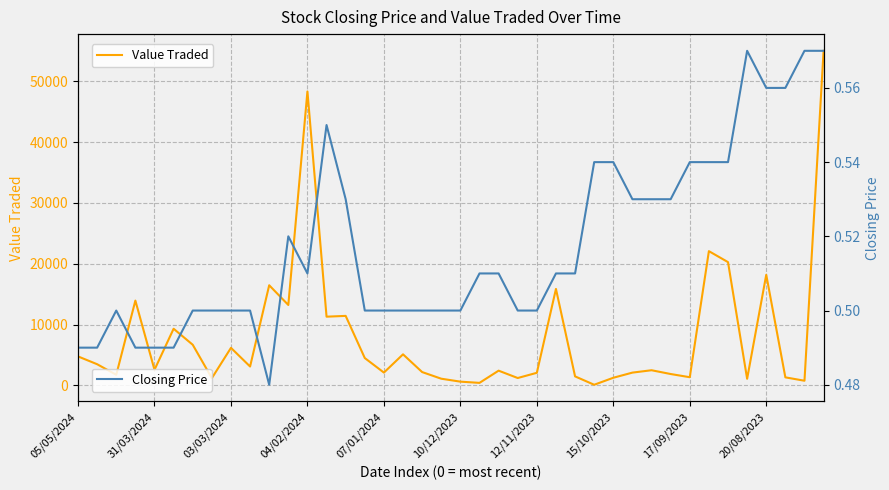

Reading left to right, what are all the values shown in this chart?

Value Traded: 4765.0	3483.0	1747.0	13941.0	2568.0	9314.0	6683.0	1196.0	6175.0	3106.0	16464.0	13222.0	48323.0	11299.0	11429.0	4499.0	2108.0	5108.0	2194.0	1102.0	618.0	417.0	2424.0	1215.0	2073.0	15862.0	1483.0	107.0	1257.0	2104.0	2494.0	1873.0	1346.0	22070.0	20267.0	1087.0	18182.0	1325.0	768.0	55005.0
Closing Price: 0.5	0.5	0.5	0.5	0.5	0.5	0.5	0.5	0.5	0.5	0.5	0.5	0.5	0.6	0.5	0.5	0.5	0.5	0.5	0.5	0.5	0.5	0.5	0.5	0.5	0.5	0.5	0.5	0.5	0.5	0.5	0.5	0.5	0.5	0.5	0.6	0.6	0.6	0.6	0.6